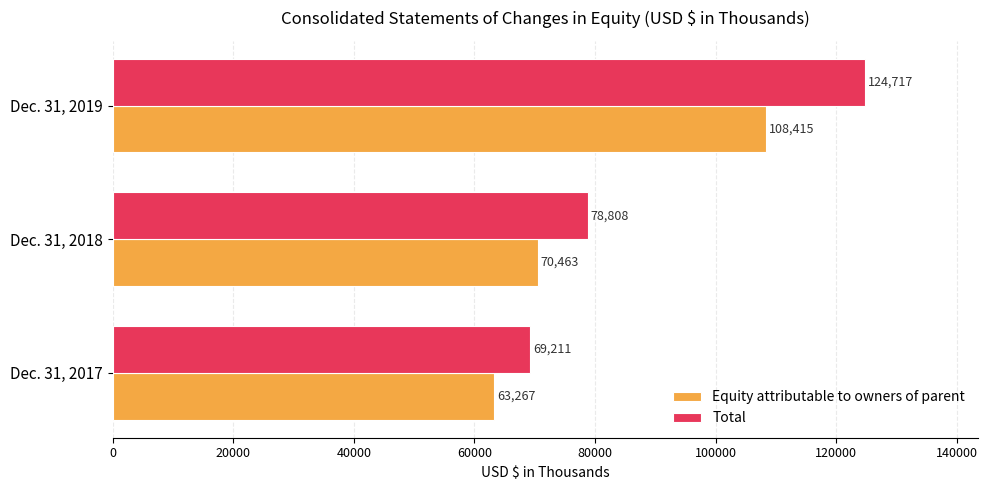

How many data points in Total are less than 78808?

1